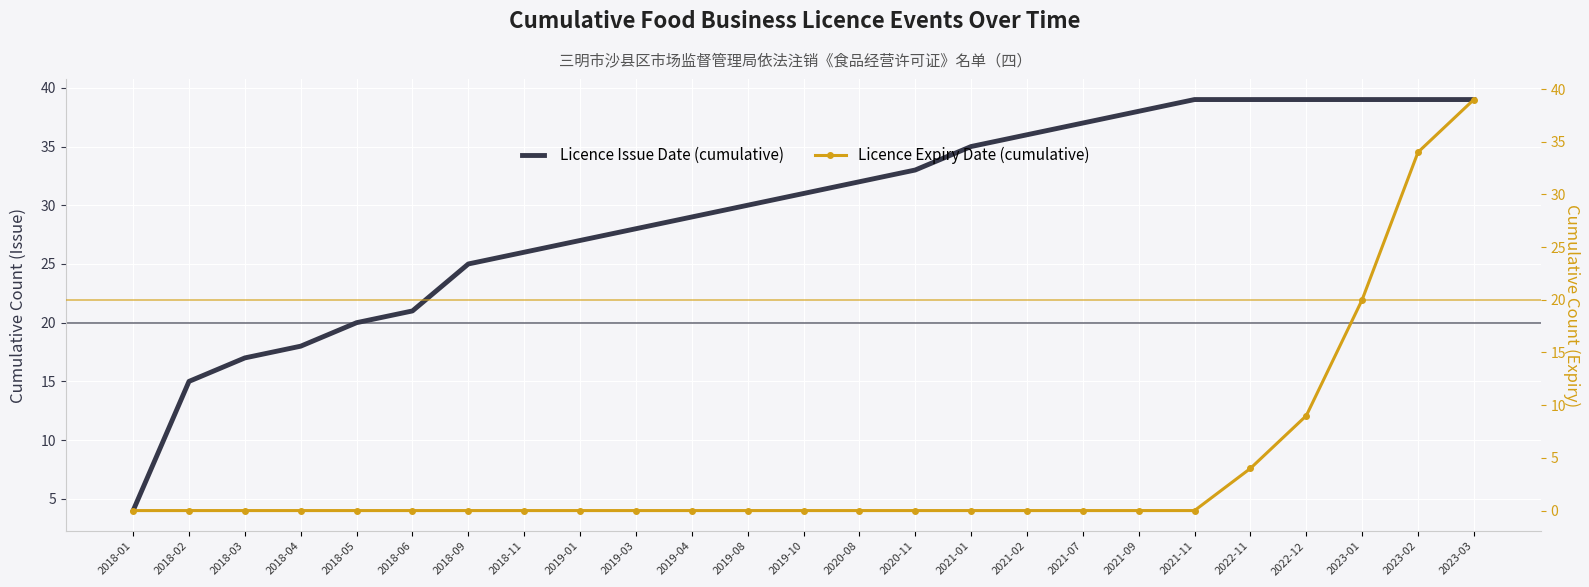

At which label does Licence Expiry Date (cumulative) reach its peak?

2023-03